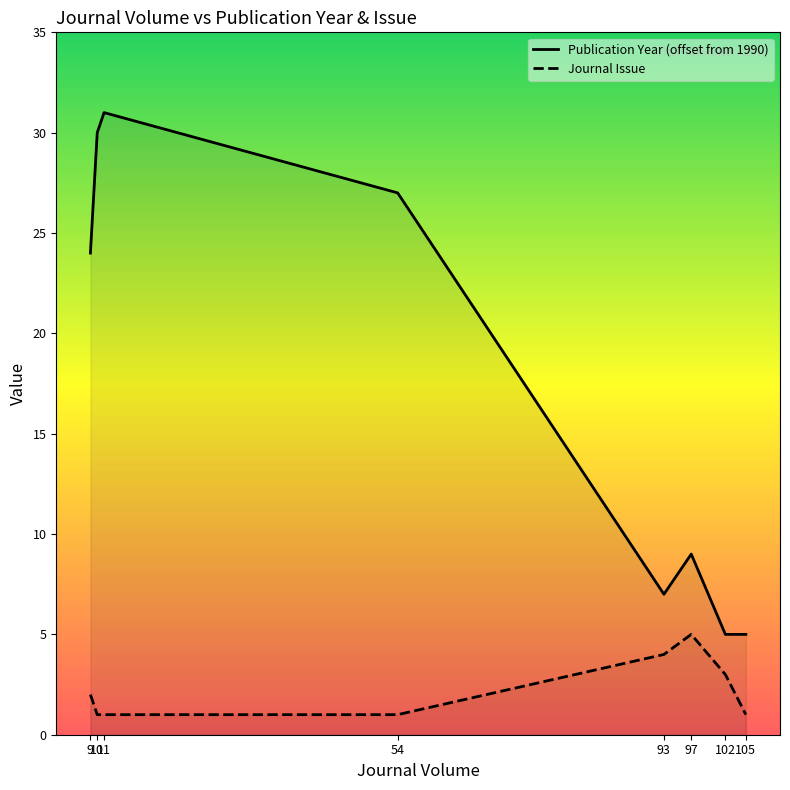

At which category is the sum across all series the highest?

11